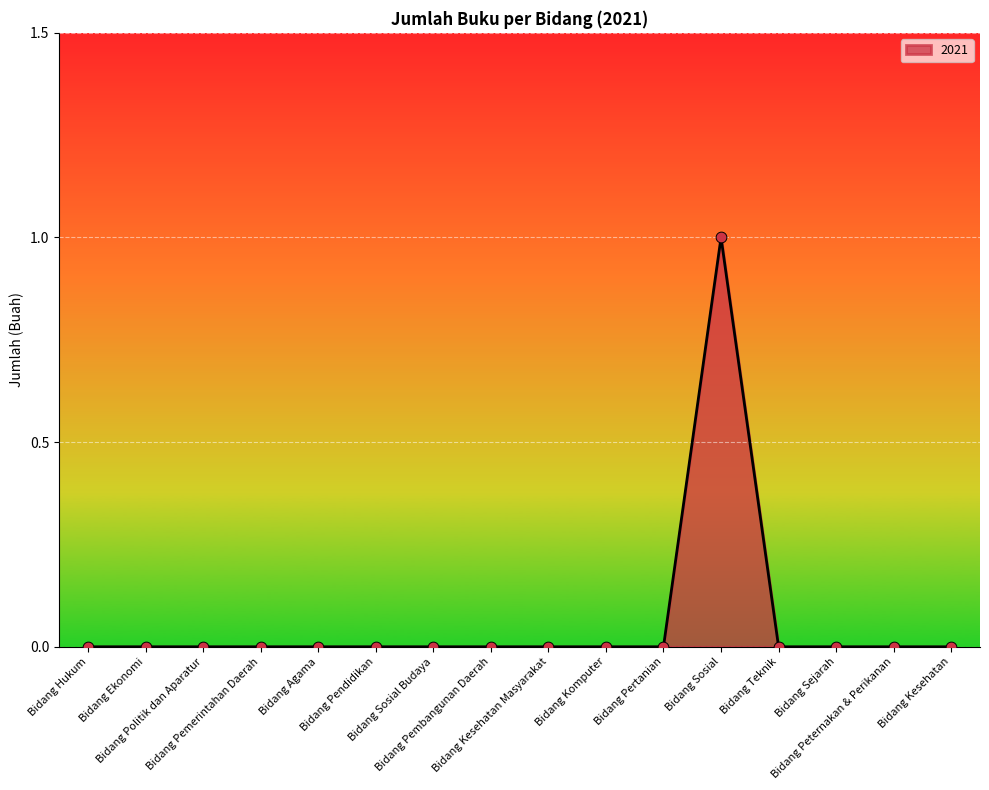

What is the change in value from Bidang Sosial Budaya to Bidang Sosial?

+1